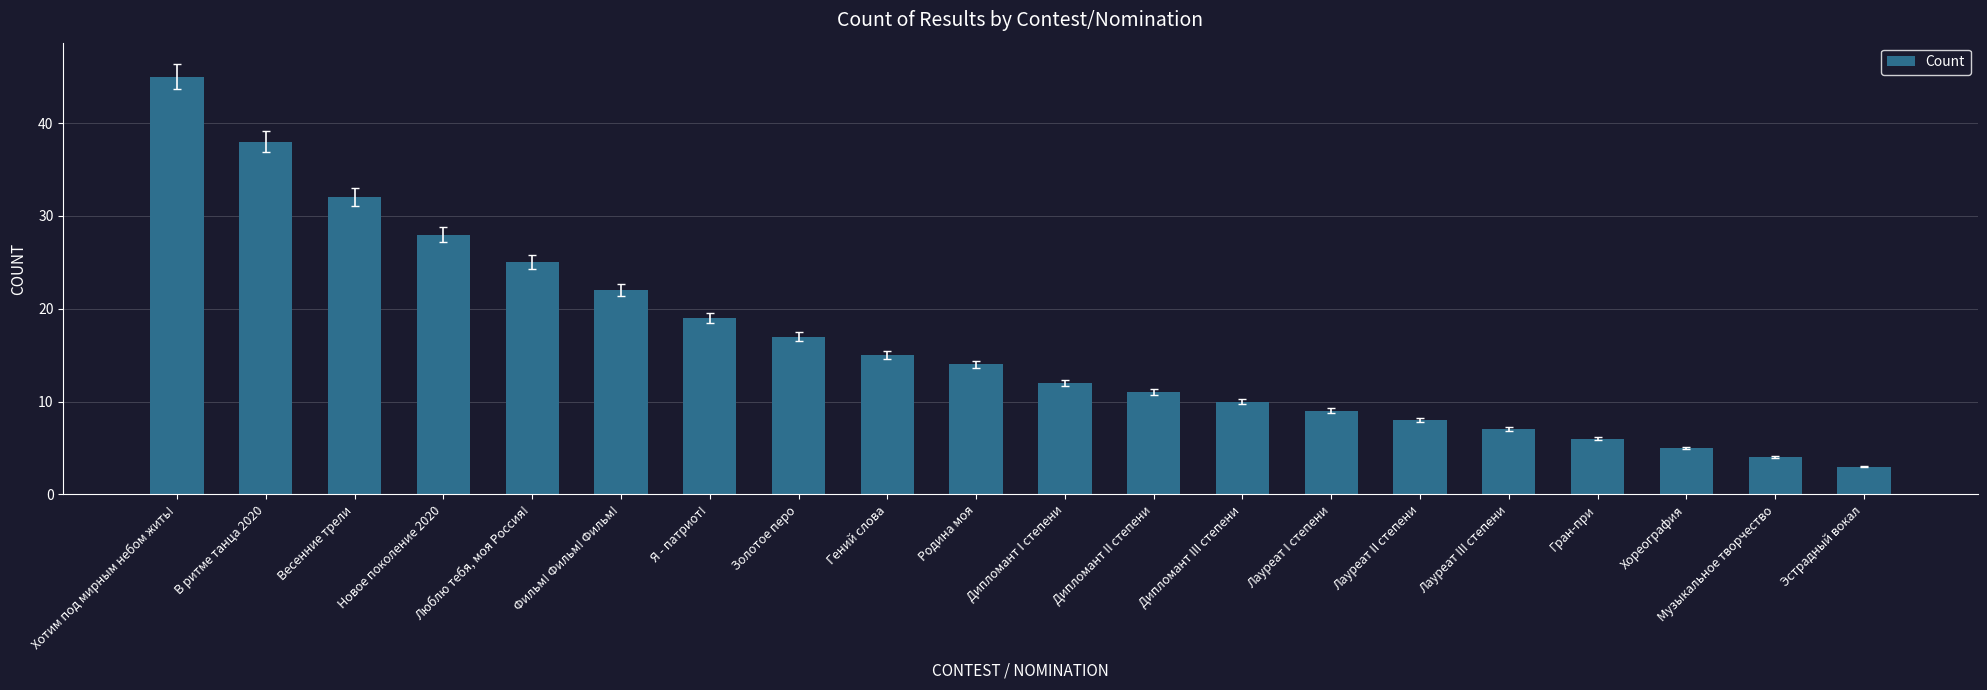

How many data points does each series have?

20